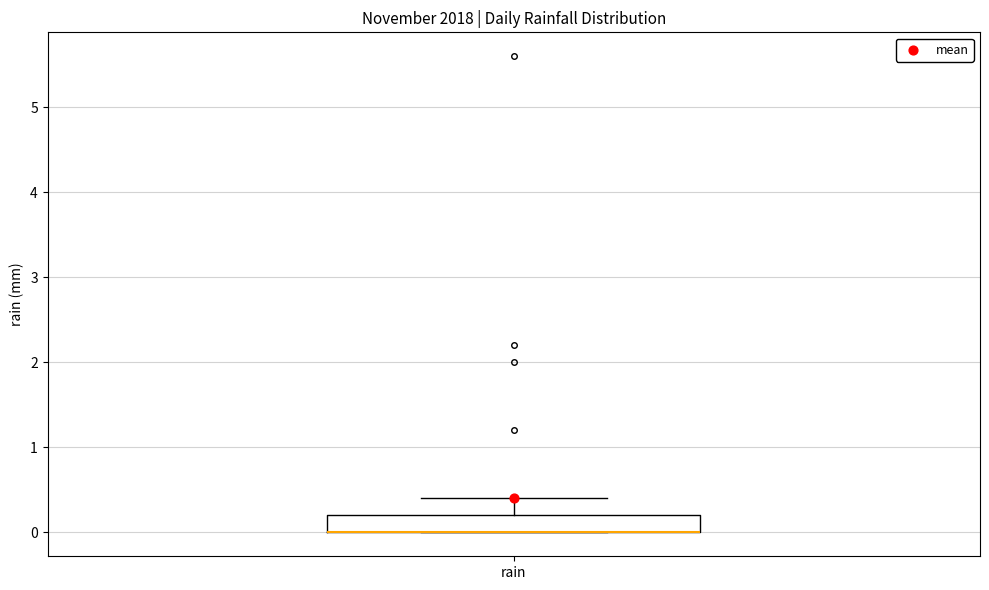

Read this box plot against the y-axis: the position of the median line, the range covered by the box, and the ends of both whiskers. The values are not printed on the chart, so give them approximately, as read against the axis.

median 0.0 (drawn on the box's lower edge), box 0.0 to 0.2, whiskers 0.0 to 0.4